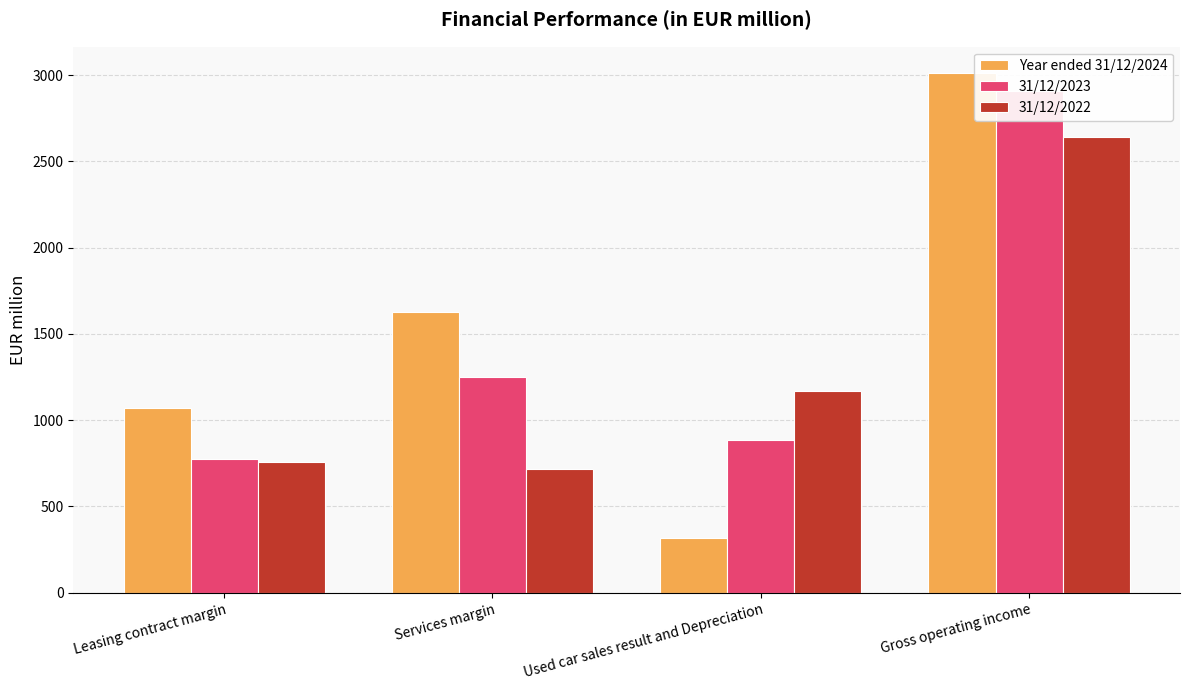

List the series in order of their peak value, lowest first.

31/12/2022, 31/12/2023, Year ended 31/12/2024